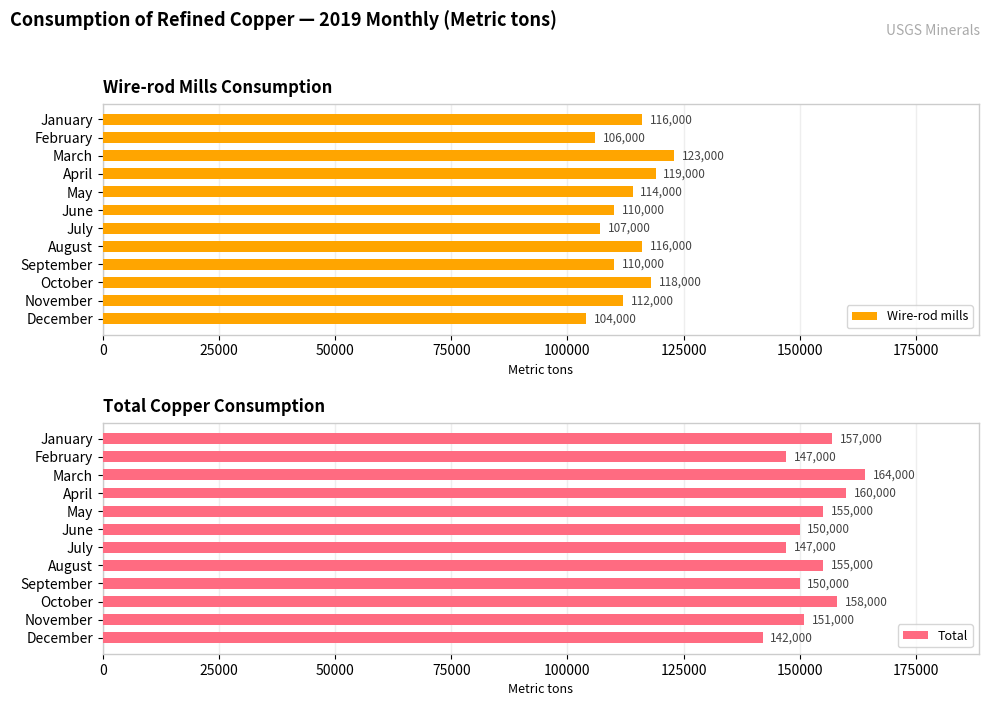

What is the value of the Total bar at the 9th from the left?

150000